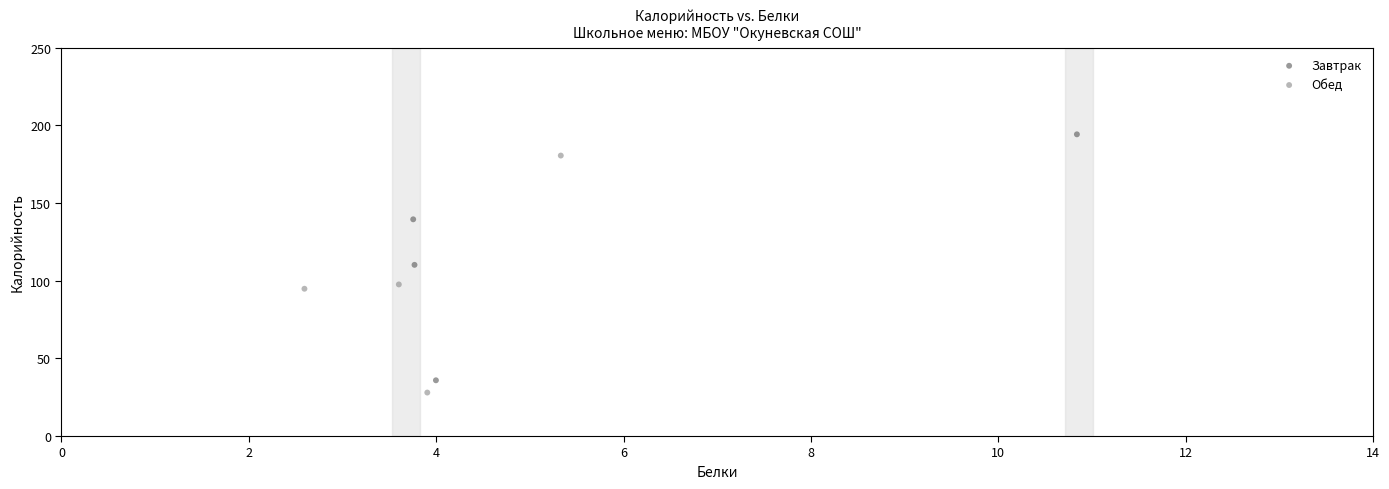

What are all the series names shown in the legend?

Завтрак, Обед